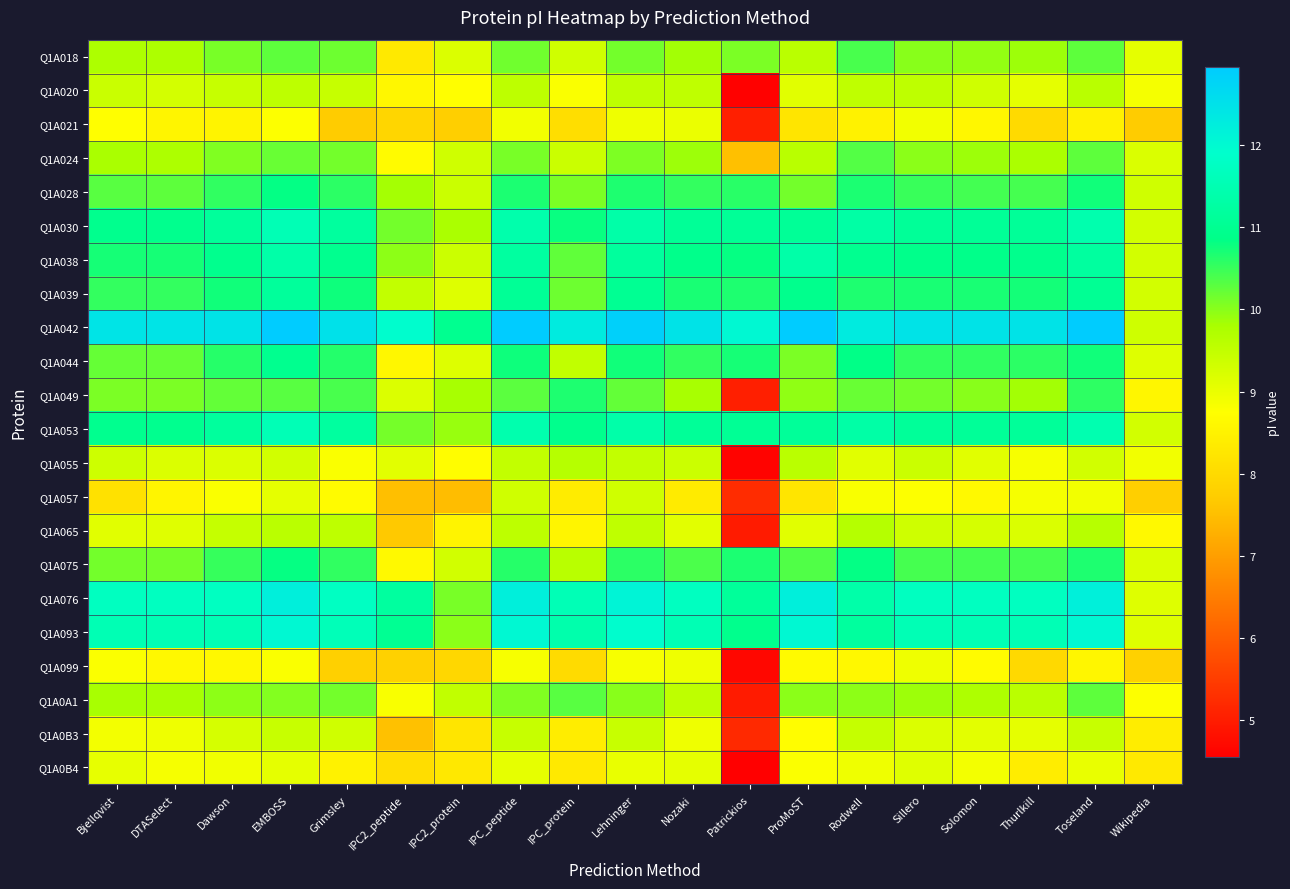

Reading left to right, list all the values displayed in this chart.

Q1A018: Bjellqvist=9.8	DTASelect=9.8	Dawson=10.1	EMBOSS=10.3	Grimsley=10.2	IPC2_peptide=8.3	IPC2_protein=9.2	IPC_peptide=10.2	IPC_protein=9.3	Lehninger=10.1	Nozaki=9.8	Patrickios=10.1	ProMoST=9.6	Rodwell=10.4	Sillero=10.0	Solomon=9.9	Thurlkill=9.9	Toseland=10.3	Wikipedia=9.1
Q1A020: Bjellqvist=9.4	DTASelect=9.3	Dawson=9.4	EMBOSS=9.6	Grimsley=9.4	IPC2_peptide=8.6	IPC2_protein=8.7	IPC_peptide=9.6	IPC_protein=8.8	Lehninger=9.5	Nozaki=9.5	Patrickios=4.6	ProMoST=9.1	Rodwell=9.5	Sillero=9.5	Solomon=9.3	Thurlkill=9.1	Toseland=9.6	Wikipedia=8.9
Q1A021: Bjellqvist=8.7	DTASelect=8.6	Dawson=8.5	EMBOSS=8.8	Grimsley=7.7	IPC2_peptide=7.9	IPC2_protein=7.8	IPC_peptide=8.9	IPC_protein=8.1	Lehninger=8.9	Nozaki=9.0	Patrickios=5.0	ProMoST=8.2	Rodwell=8.5	Sillero=8.9	Solomon=8.6	Thurlkill=8.0	Toseland=8.5	Wikipedia=7.7
Q1A024: Bjellqvist=9.8	DTASelect=9.8	Dawson=10.1	EMBOSS=10.2	Grimsley=10.1	IPC2_peptide=8.7	IPC2_protein=9.3	IPC_peptide=10.1	IPC_protein=9.4	Lehninger=10.1	Nozaki=9.9	Patrickios=7.5	ProMoST=9.6	Rodwell=10.3	Sillero=10.0	Solomon=9.9	Thurlkill=9.8	Toseland=10.3	Wikipedia=9.2
Q1A028: Bjellqvist=10.3	DTASelect=10.3	Dawson=10.5	EMBOSS=10.8	Grimsley=10.6	IPC2_peptide=9.8	IPC2_protein=9.4	IPC_peptide=10.7	IPC_protein=10.1	Lehninger=10.7	Nozaki=10.5	Patrickios=10.6	ProMoST=10.1	Rodwell=10.7	Sillero=10.5	Solomon=10.4	Thurlkill=10.4	Toseland=10.7	Wikipedia=9.3
Q1A030: Bjellqvist=10.9	DTASelect=10.9	Dawson=11.2	EMBOSS=11.6	Grimsley=11.2	IPC2_peptide=10.1	IPC2_protein=9.8	IPC_peptide=11.4	IPC_protein=10.8	Lehninger=11.4	Nozaki=11.1	Patrickios=11.1	ProMoST=11.1	Rodwell=11.3	Sillero=11.1	Solomon=11.1	Thurlkill=11.1	Toseland=11.4	Wikipedia=9.3
Q1A038: Bjellqvist=10.7	DTASelect=10.7	Dawson=10.9	EMBOSS=11.3	Grimsley=11.0	IPC2_peptide=10.0	IPC2_protein=9.4	IPC_peptide=11.2	IPC_protein=10.2	Lehninger=11.2	Nozaki=10.9	Patrickios=10.8	ProMoST=11.4	Rodwell=11.0	Sillero=10.9	Solomon=10.9	Thurlkill=10.9	Toseland=11.2	Wikipedia=9.3
Q1A039: Bjellqvist=10.5	DTASelect=10.5	Dawson=10.7	EMBOSS=11.2	Grimsley=10.8	IPC2_peptide=9.5	IPC2_protein=9.2	IPC_peptide=11.1	IPC_protein=10.2	Lehninger=11.0	Nozaki=10.7	Patrickios=10.7	ProMoST=10.9	Rodwell=10.7	Sillero=10.7	Solomon=10.7	Thurlkill=10.7	Toseland=11.0	Wikipedia=9.3
Q1A042: Bjellqvist=12.4	DTASelect=12.4	Dawson=12.5	EMBOSS=13.0	Grimsley=12.5	IPC2_peptide=11.9	IPC2_protein=11.0	IPC_peptide=13.0	IPC_protein=12.3	Lehninger=12.9	Nozaki=12.5	Patrickios=12.0	ProMoST=12.9	Rodwell=12.3	Sillero=12.5	Solomon=12.5	Thurlkill=12.5	Toseland=12.9	Wikipedia=9.3
Q1A044: Bjellqvist=10.2	DTASelect=10.2	Dawson=10.6	EMBOSS=11.0	Grimsley=10.6	IPC2_peptide=8.6	IPC2_protein=9.2	IPC_peptide=10.8	IPC_protein=9.5	Lehninger=10.7	Nozaki=10.5	Patrickios=10.7	ProMoST=10.1	Rodwell=10.8	Sillero=10.5	Solomon=10.5	Thurlkill=10.6	Toseland=10.7	Wikipedia=9.2
Q1A049: Bjellqvist=10.1	DTASelect=10.1	Dawson=10.2	EMBOSS=10.3	Grimsley=10.4	IPC2_peptide=9.2	IPC2_protein=9.8	IPC_peptide=10.3	IPC_protein=10.7	Lehninger=10.2	Nozaki=9.8	Patrickios=5.0	ProMoST=10.0	Rodwell=10.2	Sillero=10.1	Solomon=10.0	Thurlkill=9.8	Toseland=10.6	Wikipedia=8.6
Q1A053: Bjellqvist=11.0	DTASelect=11.0	Dawson=11.2	EMBOSS=11.6	Grimsley=11.2	IPC2_peptide=10.1	IPC2_protein=9.9	IPC_peptide=11.4	IPC_protein=10.9	Lehninger=11.4	Nozaki=11.1	Patrickios=11.1	ProMoST=11.1	Rodwell=11.3	Sillero=11.1	Solomon=11.1	Thurlkill=11.1	Toseland=11.5	Wikipedia=9.3
Q1A055: Bjellqvist=9.4	DTASelect=9.2	Dawson=9.2	EMBOSS=9.3	Grimsley=8.8	IPC2_peptide=9.1	IPC2_protein=8.7	IPC_peptide=9.5	IPC_protein=9.6	Lehninger=9.5	Nozaki=9.4	Patrickios=4.6	ProMoST=9.6	Rodwell=9.1	Sillero=9.4	Solomon=9.1	Thurlkill=8.8	Toseland=9.3	Wikipedia=8.9
Q1A057: Bjellqvist=8.1	DTASelect=8.6	Dawson=8.8	EMBOSS=9.1	Grimsley=8.7	IPC2_peptide=7.5	IPC2_protein=7.5	IPC_peptide=9.3	IPC_protein=8.4	Lehninger=9.3	Nozaki=8.3	Patrickios=5.2	ProMoST=8.2	Rodwell=8.8	Sillero=8.8	Solomon=8.6	Thurlkill=8.9	Toseland=8.9	Wikipedia=7.8
Q1A065: Bjellqvist=9.1	DTASelect=9.1	Dawson=9.5	EMBOSS=9.6	Grimsley=9.5	IPC2_peptide=7.7	IPC2_protein=8.5	IPC_peptide=9.6	IPC_protein=8.6	Lehninger=9.5	Nozaki=9.1	Patrickios=5.0	ProMoST=9.1	Rodwell=9.7	Sillero=9.4	Solomon=9.3	Thurlkill=9.2	Toseland=9.6	Wikipedia=8.6
Q1A075: Bjellqvist=10.1	DTASelect=10.1	Dawson=10.5	EMBOSS=10.8	Grimsley=10.6	IPC2_peptide=8.6	IPC2_protein=9.3	IPC_peptide=10.6	IPC_protein=9.6	Lehninger=10.6	Nozaki=10.4	Patrickios=10.7	ProMoST=10.3	Rodwell=10.8	Sillero=10.4	Solomon=10.4	Thurlkill=10.4	Toseland=10.7	Wikipedia=9.2
Q1A076: Bjellqvist=11.7	DTASelect=11.7	Dawson=11.7	EMBOSS=12.2	Grimsley=11.8	IPC2_peptide=11.2	IPC2_protein=10.1	IPC_peptide=12.2	IPC_protein=11.6	Lehninger=12.1	Nozaki=11.7	Patrickios=11.1	ProMoST=12.2	Rodwell=11.4	Sillero=11.7	Solomon=11.7	Thurlkill=11.7	Toseland=12.2	Wikipedia=9.1
Q1A093: Bjellqvist=11.5	DTASelect=11.5	Dawson=11.6	EMBOSS=12.0	Grimsley=11.6	IPC2_peptide=11.0	IPC2_protein=10.0	IPC_peptide=12.0	IPC_protein=11.4	Lehninger=11.9	Nozaki=11.5	Patrickios=10.9	ProMoST=12.0	Rodwell=11.2	Sillero=11.6	Solomon=11.6	Thurlkill=11.6	Toseland=12.0	Wikipedia=9.2
Q1A099: Bjellqvist=8.8	DTASelect=8.6	Dawson=8.6	EMBOSS=8.8	Grimsley=7.8	IPC2_peptide=7.8	IPC2_protein=7.9	IPC_peptide=8.8	IPC_protein=8.0	Lehninger=8.8	Nozaki=8.9	Patrickios=4.7	ProMoST=8.7	Rodwell=8.6	Sillero=8.9	Solomon=8.7	Thurlkill=8.0	Toseland=8.6	Wikipedia=7.8
Q1A0A1: Bjellqvist=9.8	DTASelect=9.8	Dawson=10.0	EMBOSS=10.0	Grimsley=10.1	IPC2_peptide=8.8	IPC2_protein=9.5	IPC_peptide=10.1	IPC_protein=10.3	Lehninger=10.0	Nozaki=9.5	Patrickios=5.0	ProMoST=10.0	Rodwell=10.0	Sillero=9.9	Solomon=9.8	Thurlkill=9.6	Toseland=10.3	Wikipedia=8.8
Q1A0B3: Bjellqvist=8.9	DTASelect=8.9	Dawson=9.3	EMBOSS=9.4	Grimsley=9.3	IPC2_peptide=7.5	IPC2_protein=8.2	IPC_peptide=9.4	IPC_protein=8.4	Lehninger=9.4	Nozaki=8.9	Patrickios=5.2	ProMoST=8.7	Rodwell=9.5	Sillero=9.2	Solomon=9.1	Thurlkill=9.1	Toseland=9.4	Wikipedia=8.4
Q1A0B4: Bjellqvist=9.0	DTASelect=8.9	Dawson=8.9	EMBOSS=9.1	Grimsley=8.5	IPC2_peptide=8.1	IPC2_protein=8.3	IPC_peptide=9.0	IPC_protein=8.3	Lehninger=9.0	Nozaki=9.1	Patrickios=4.5	ProMoST=8.8	Rodwell=8.9	Sillero=9.1	Solomon=8.9	Thurlkill=8.4	Toseland=9.0	Wikipedia=8.3